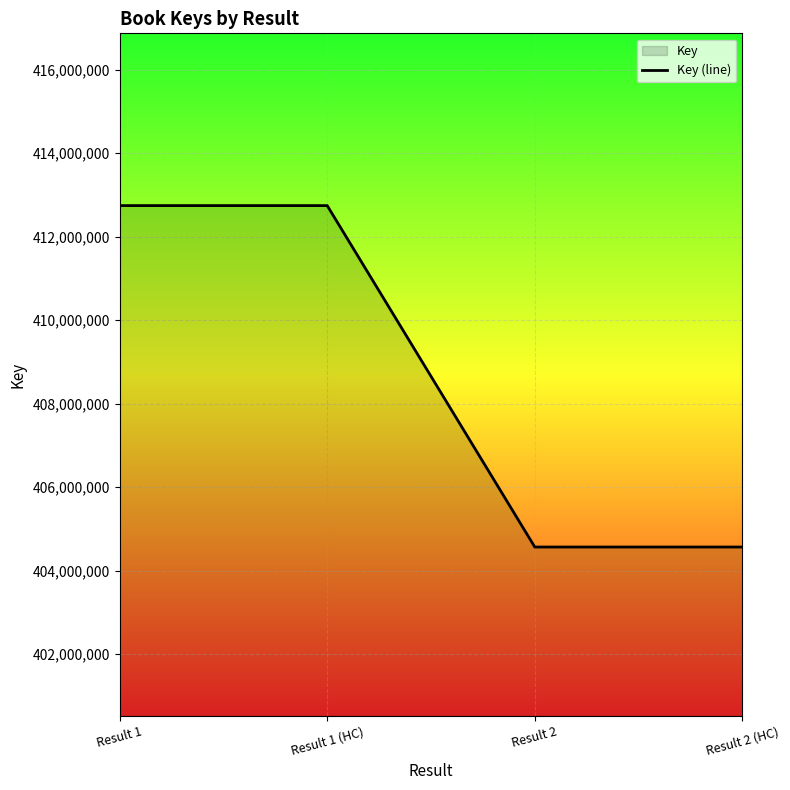

True or false: the data has more than 2 interior local peaks.

False